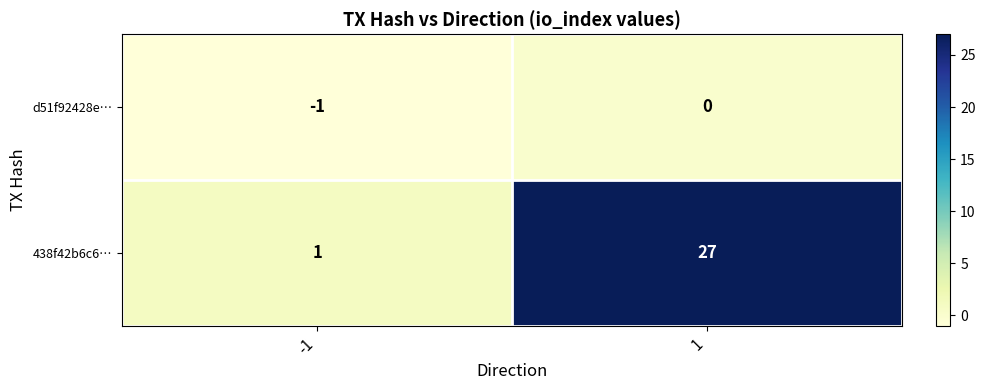

What is the difference between the maximum and minimum values in the 438f42b6c6… series?

26